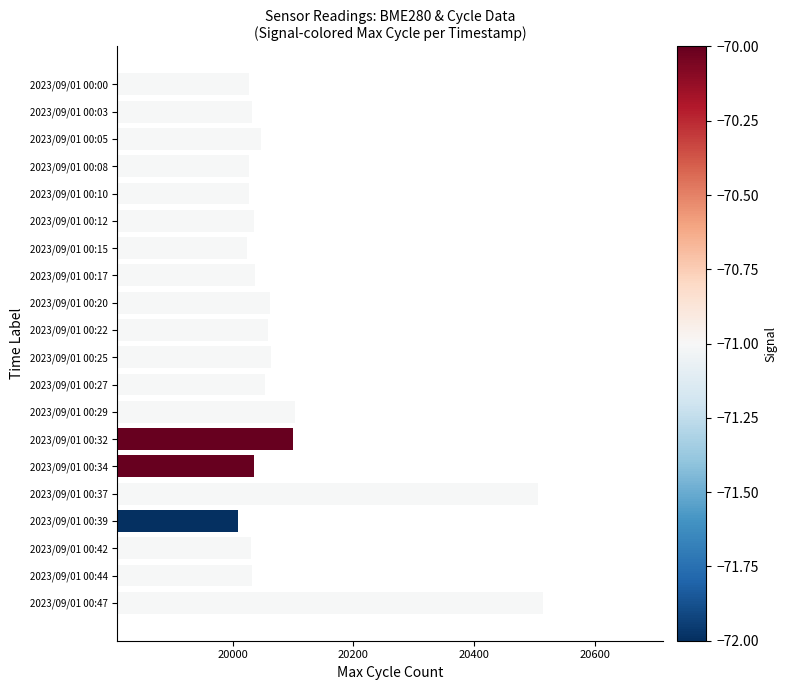

Are the bars grouped side by side (vs. stacked)?

No